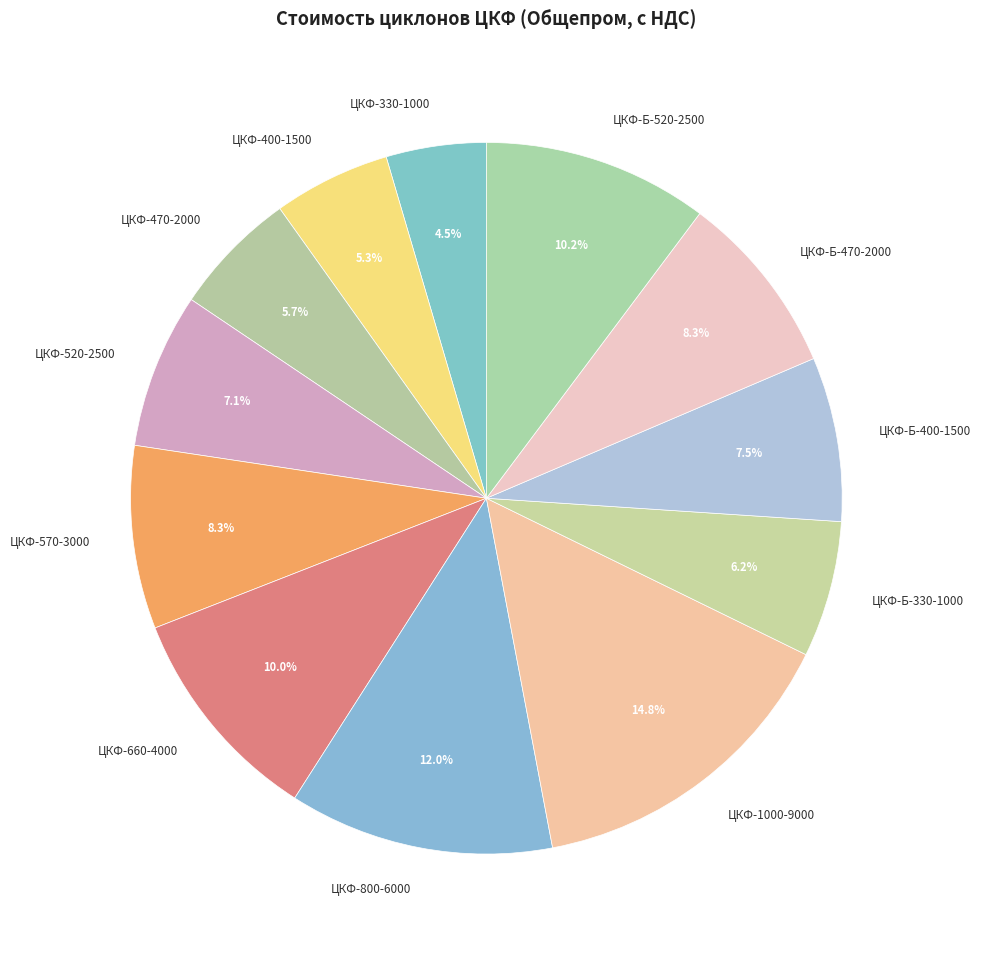

What is the largest slice in the pie chart?

ЦКФ-1000-9000